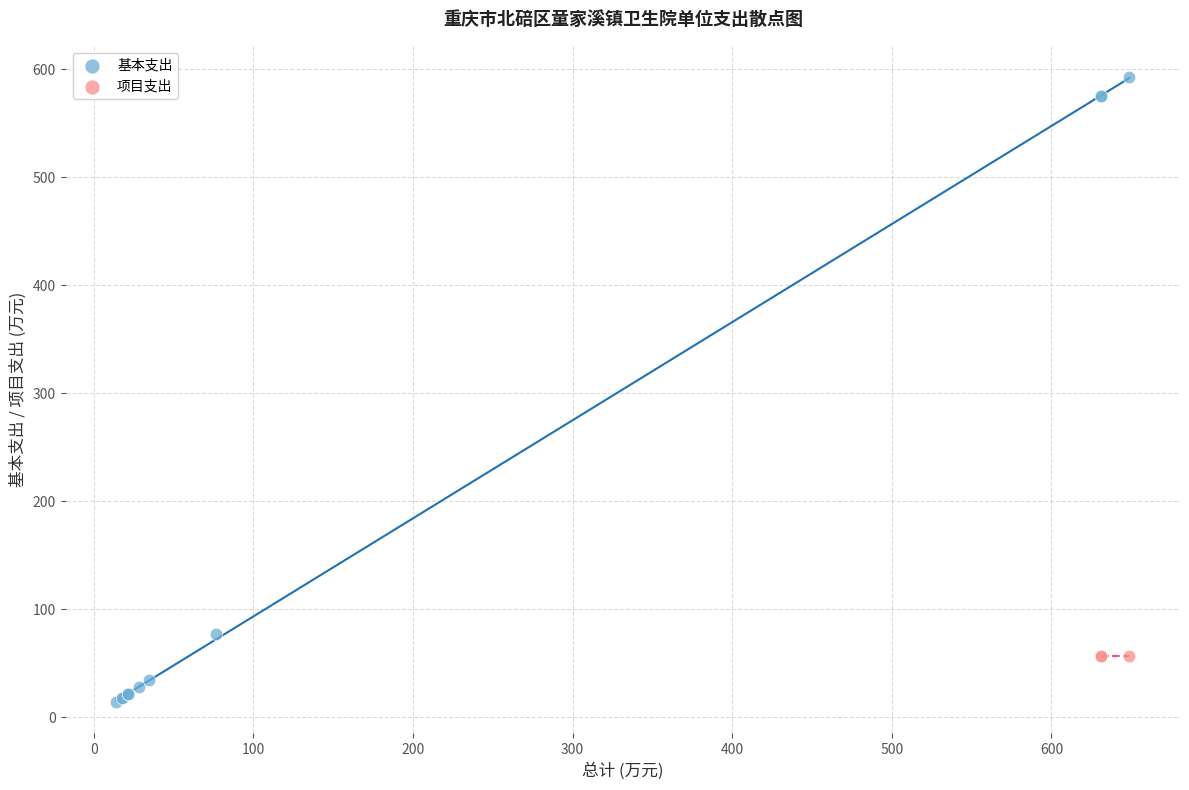

Which series reaches the minimum Y coordinate?

基本支出